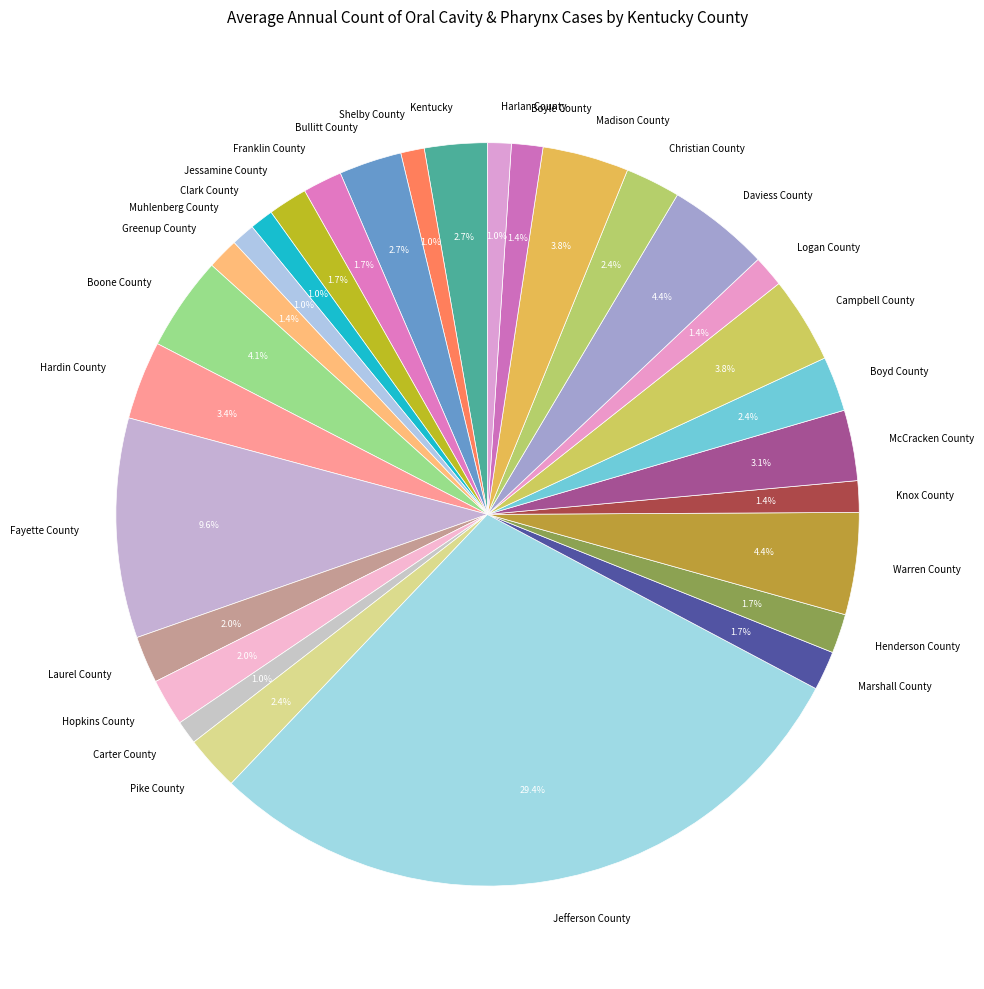

Which slice is the largest?

Jefferson County